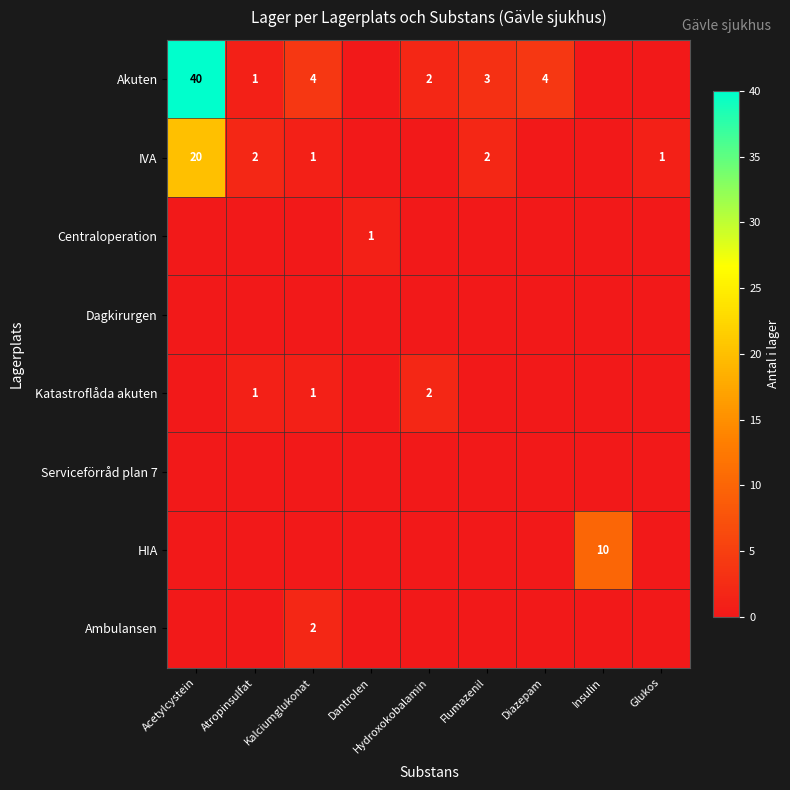

What is the sum of the Katastroflåda akuten values at Atropinsulfat and Hydroxokobalamin?

3